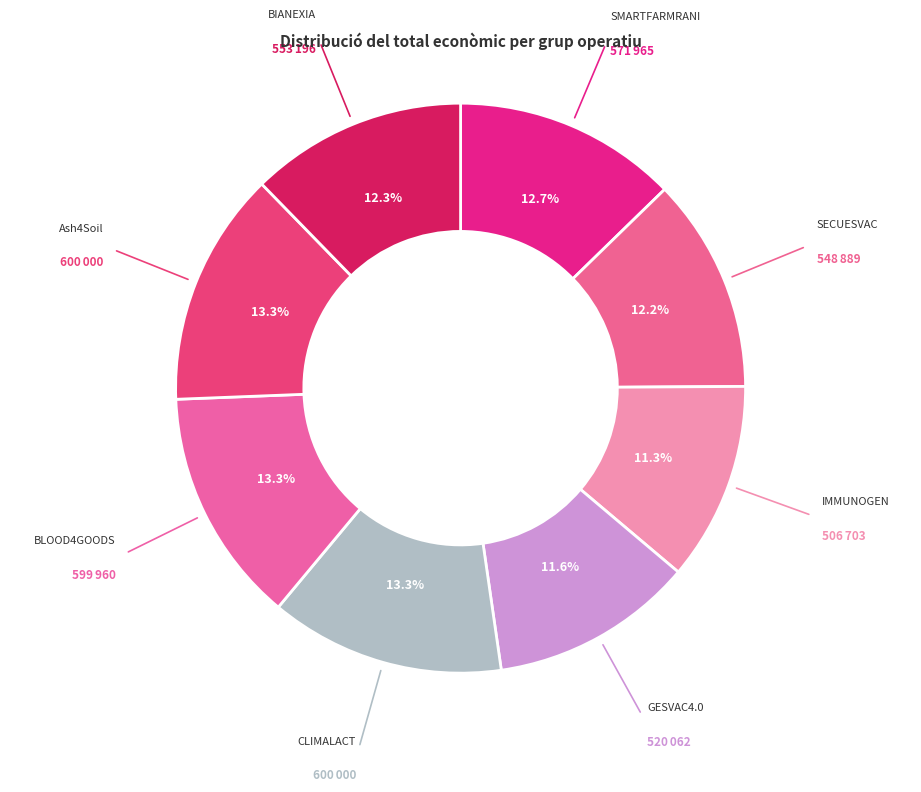

What is the largest slice in the pie chart?

CLIMALACT